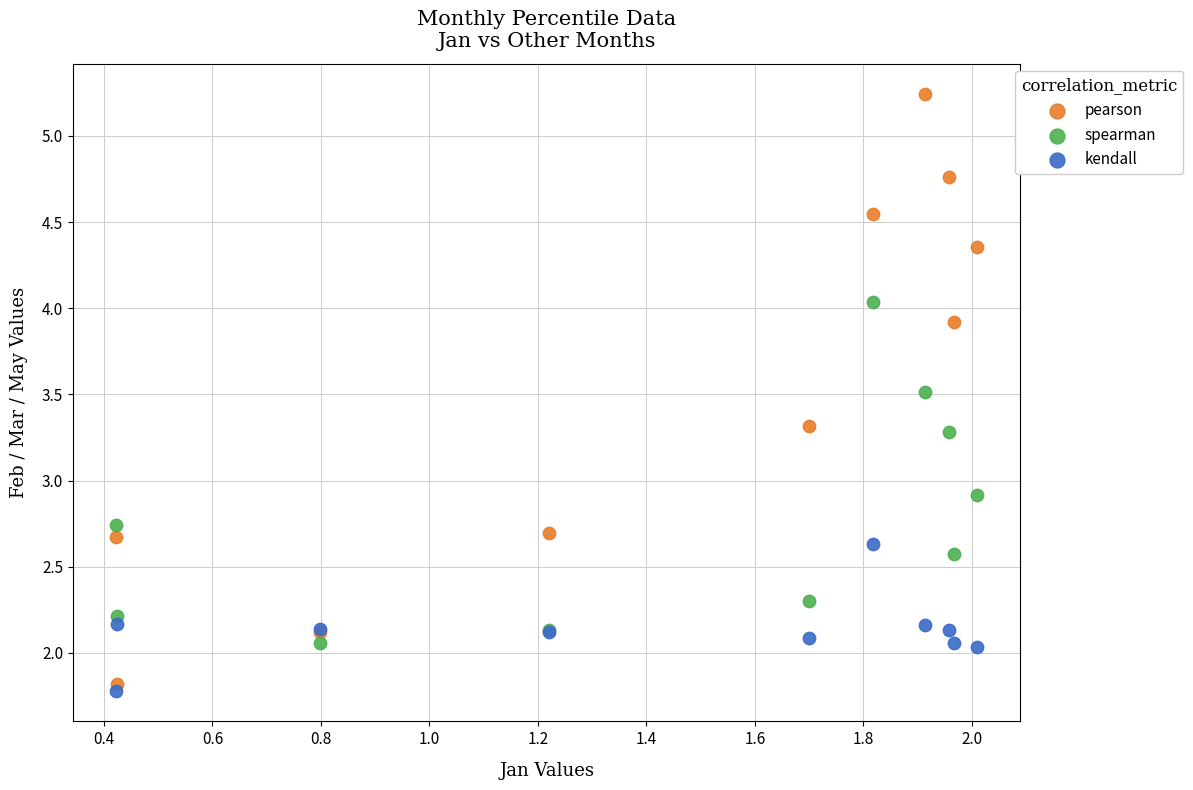

In the spearman series, what Y value is closest to 3?

2.9